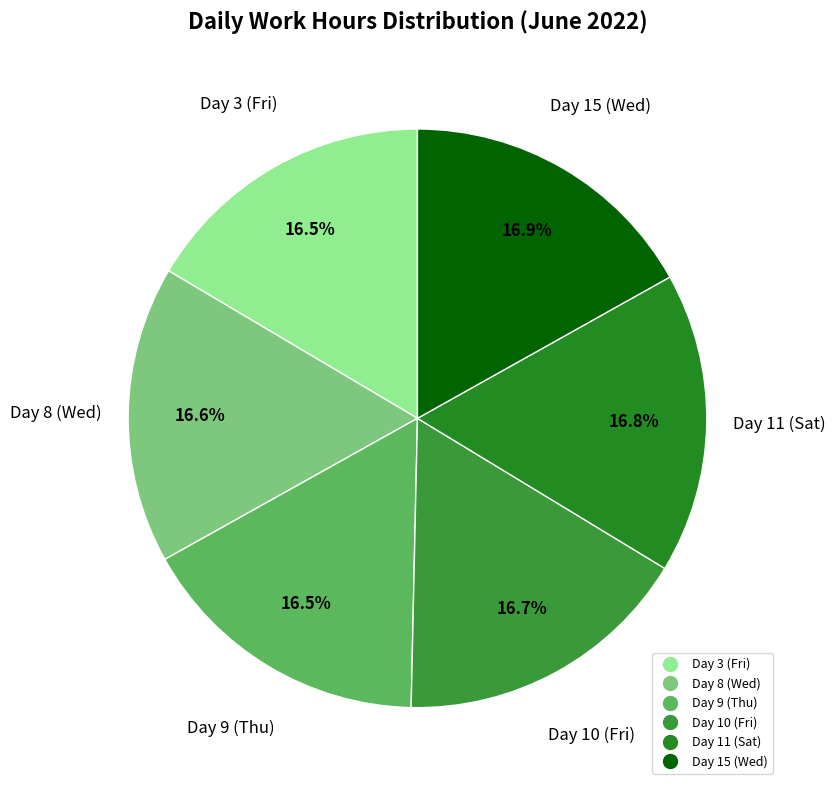

Is it true that Day 9 (Thu) is 5% of the pie?

False